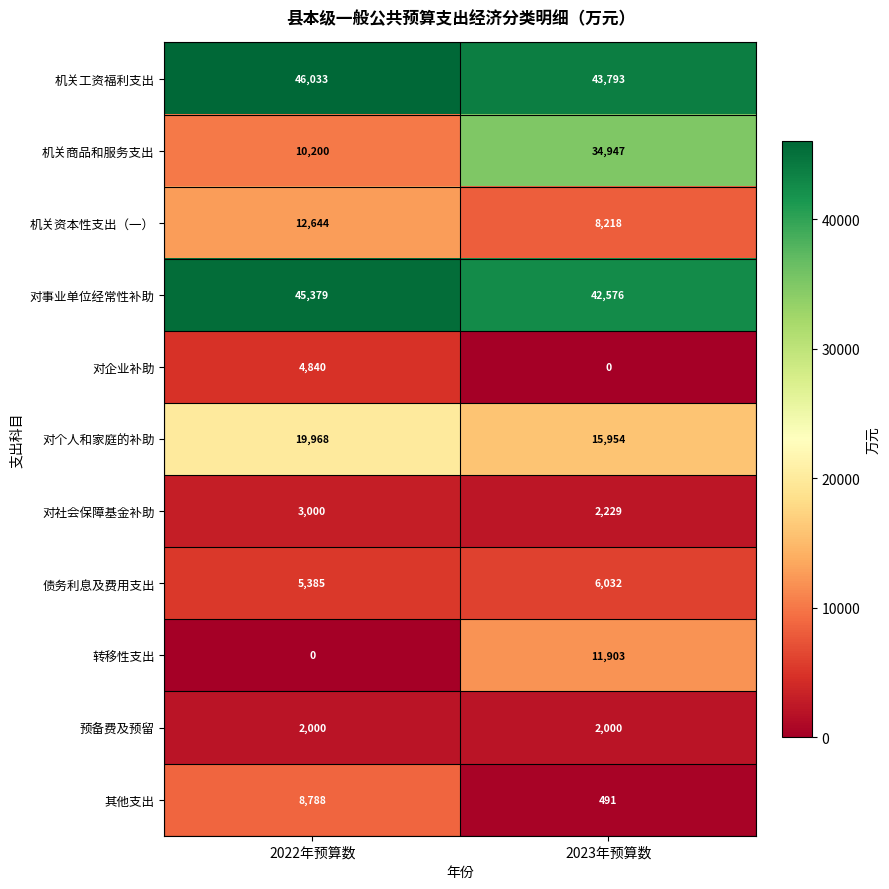

Reading right to left, transcribe all the data shown in this chart.

机关工资福利支出: 2023年预算数=43793	2022年预算数=46033
机关商品和服务支出: 2023年预算数=34947	2022年预算数=10200
机关资本性支出（一）: 2023年预算数=8218	2022年预算数=12644
对事业单位经常性补助: 2023年预算数=42576	2022年预算数=45379
对企业补助: 2023年预算数=0	2022年预算数=4840
对个人和家庭的补助: 2023年预算数=15954	2022年预算数=19968
对社会保障基金补助: 2023年预算数=2229	2022年预算数=3000
债务利息及费用支出: 2023年预算数=6032	2022年预算数=5385
转移性支出: 2023年预算数=11903	2022年预算数=0
预备费及预留: 2023年预算数=2000	2022年预算数=2000
其他支出: 2023年预算数=491	2022年预算数=8788